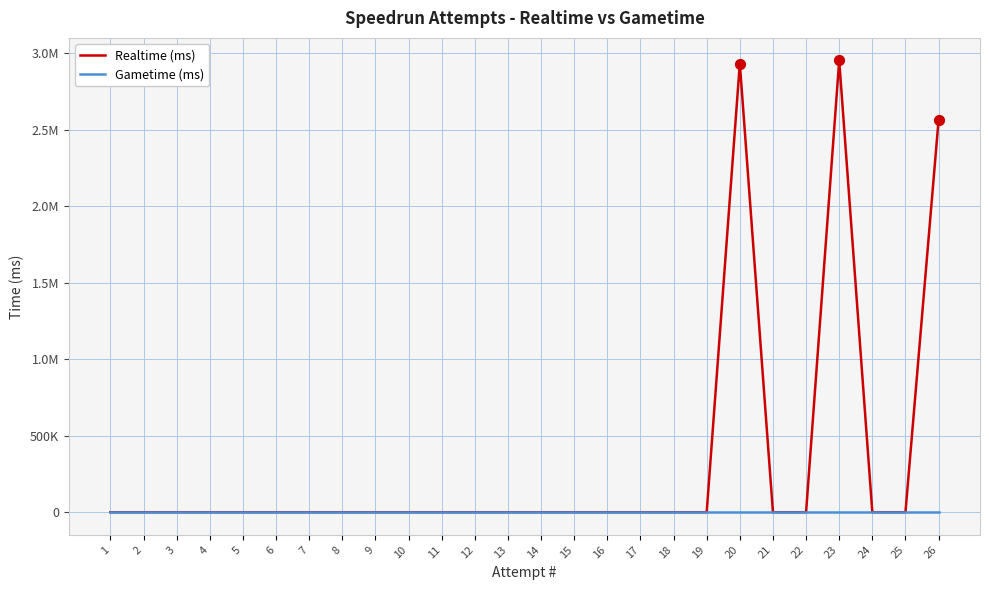

Which series has the largest Y range (max minus min)?

Realtime (ms)